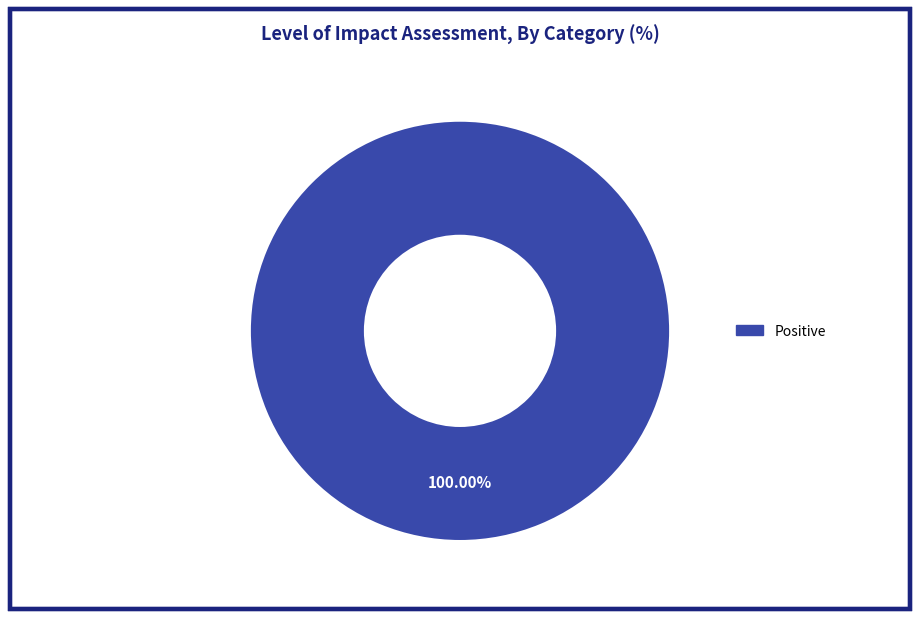

Rank the categories by value from lowest to highest.

Positive